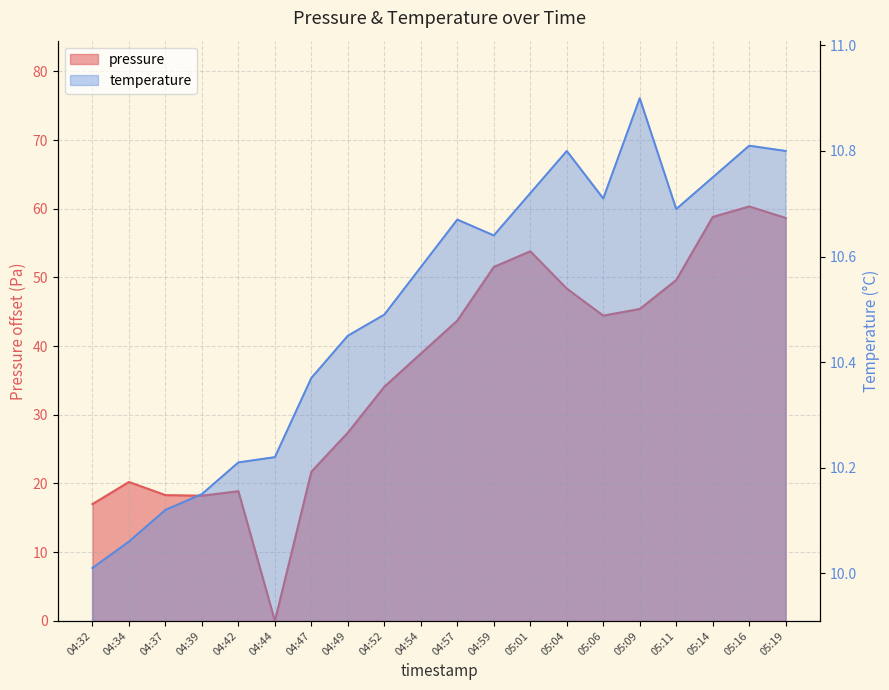

The value of pressure at 05:04 is 48.4. True or false?

True